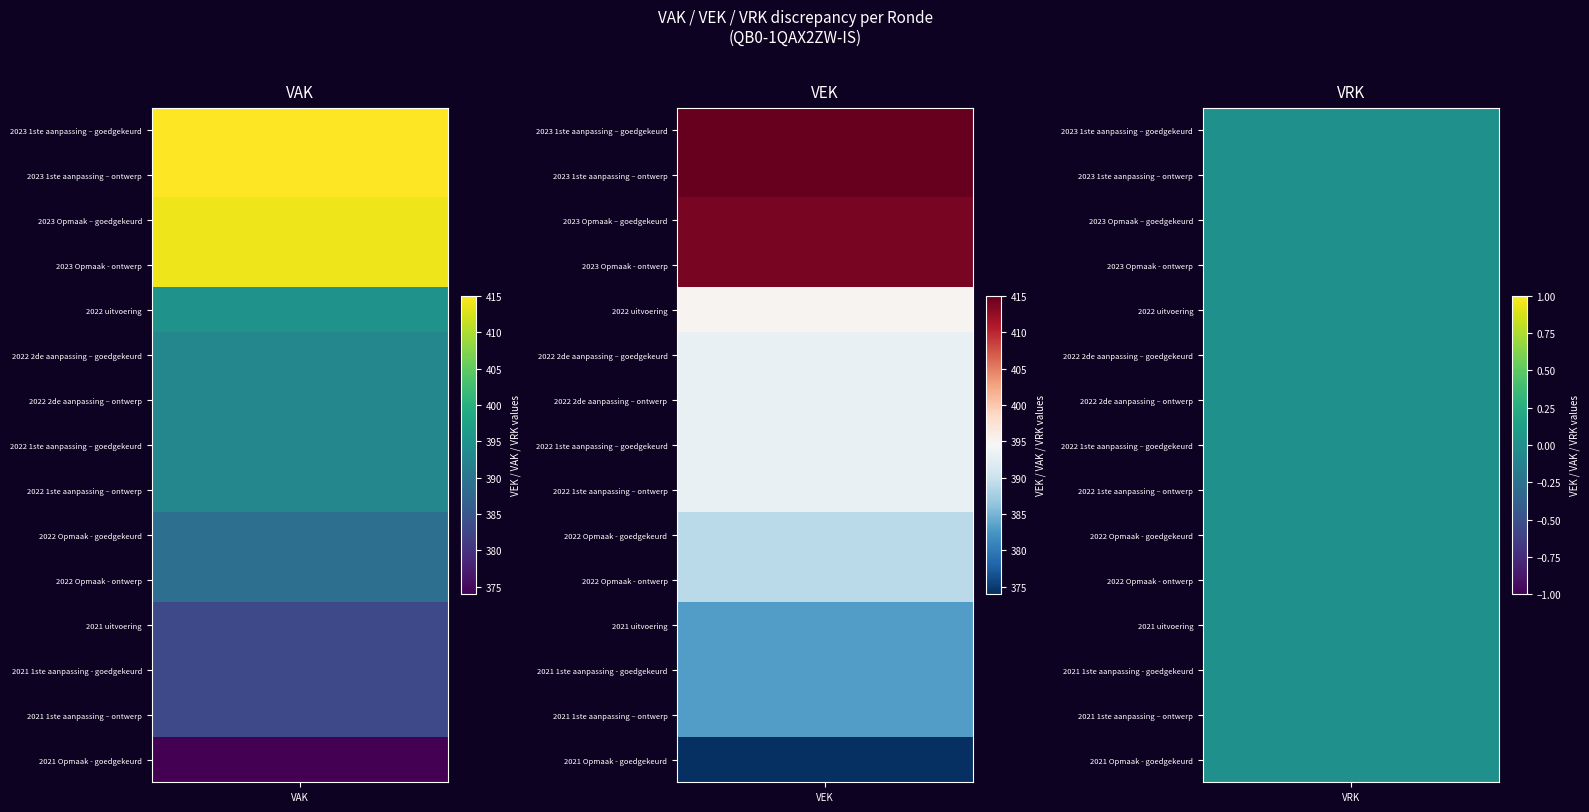

At how many categories does at least one series exceed 137?

2